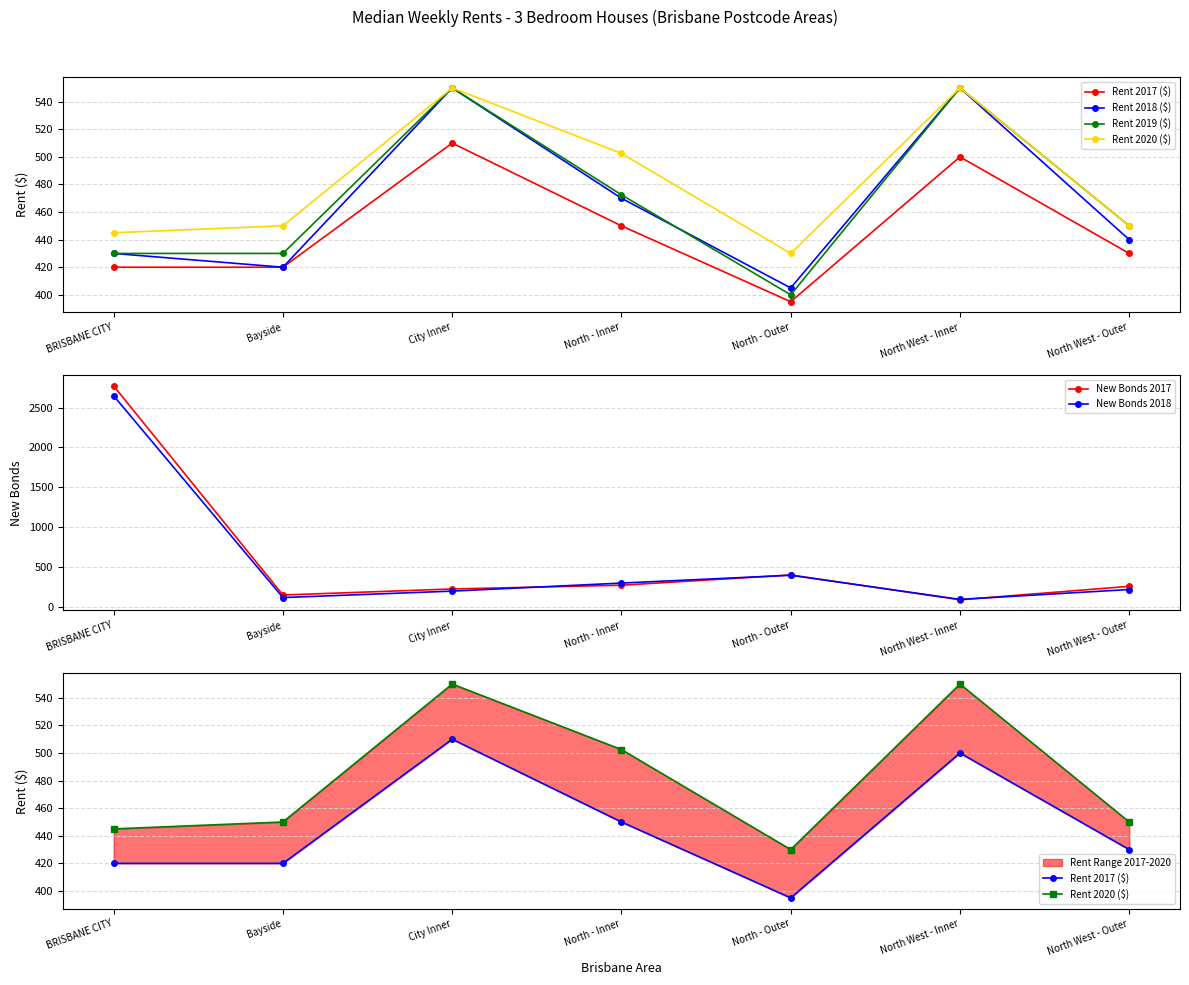

Rank the series at North - Outer from highest to lowest value.

Rent 2020 ($), Rent 2018 ($), Rent 2019 ($), New Bonds 2017, Rent 2017 ($), New Bonds 2018